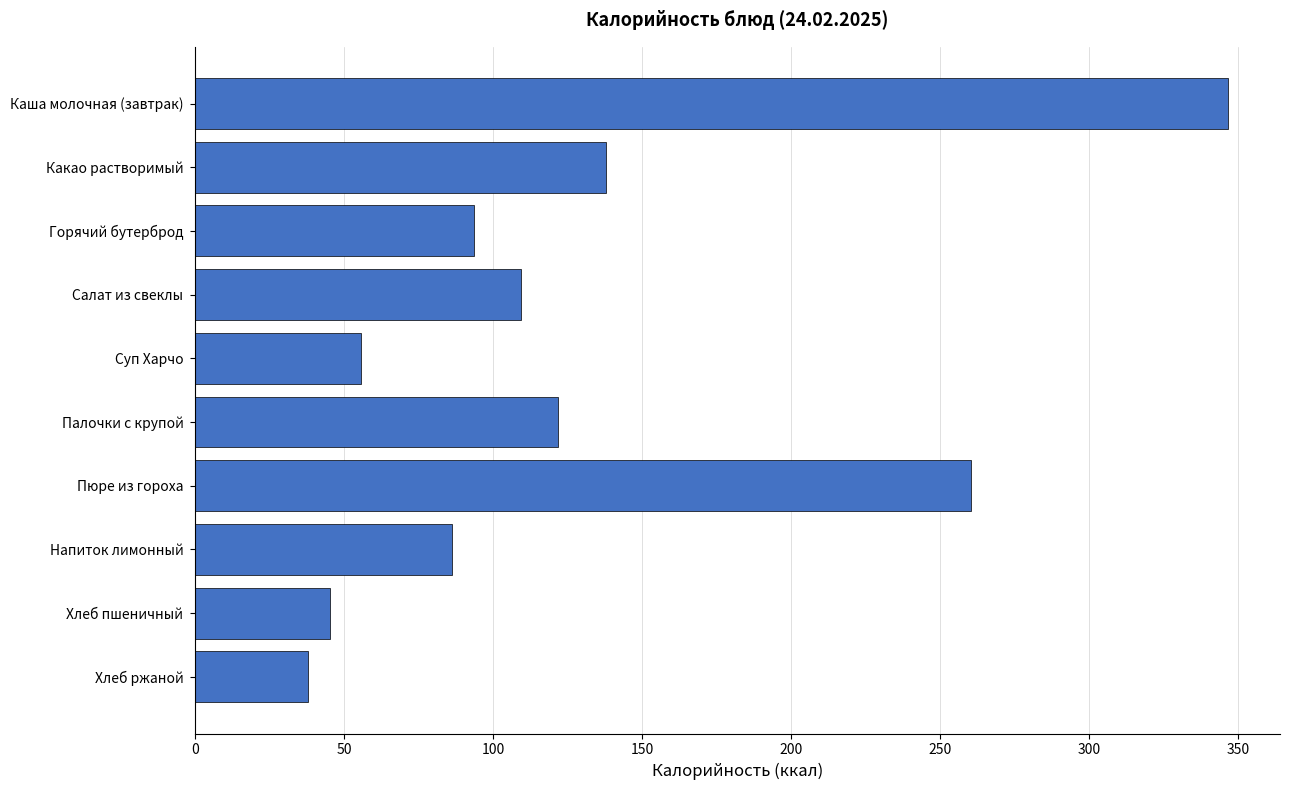

What is the change in value from Палочки с крупой to Пюре из гороха?

+138.4